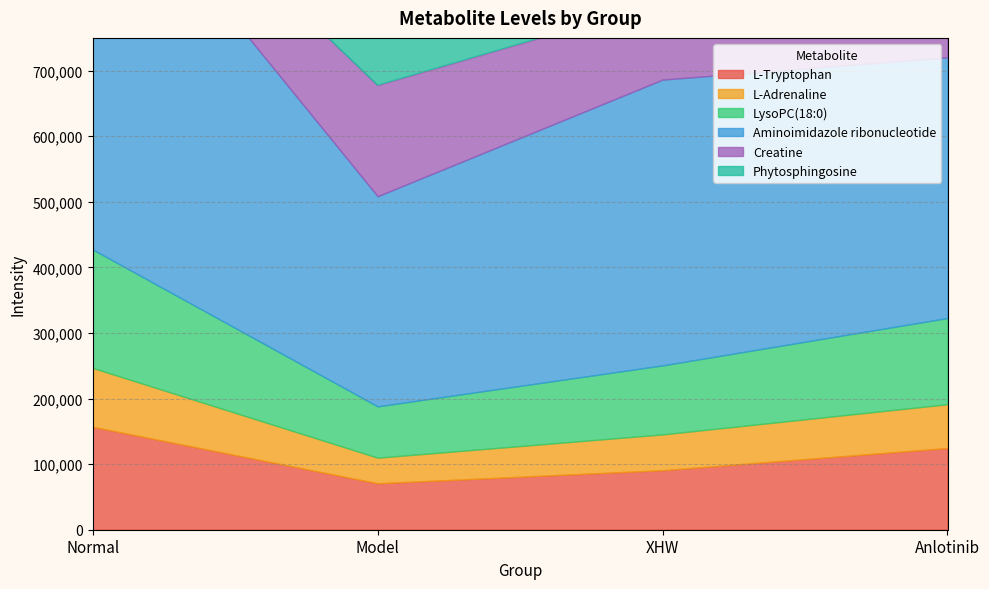

How many distinct data groups are displayed?

6